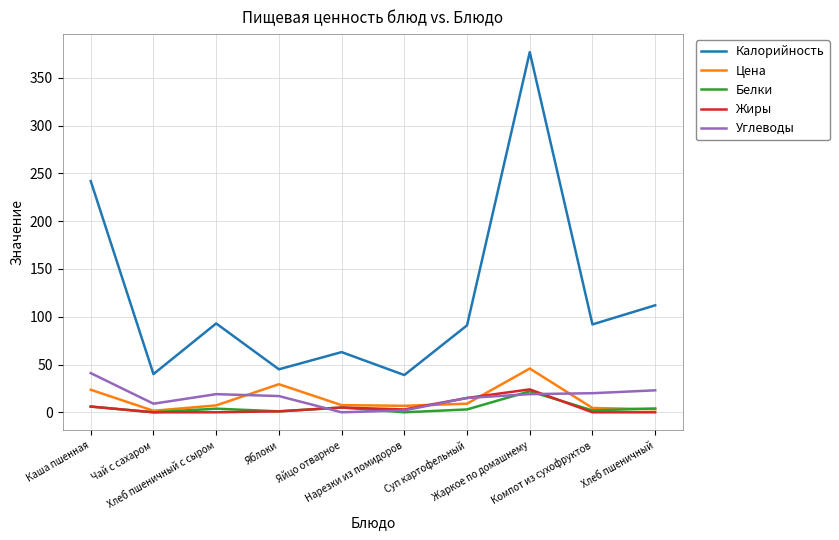

Which series has the largest range (max minus min)?

Калорийность